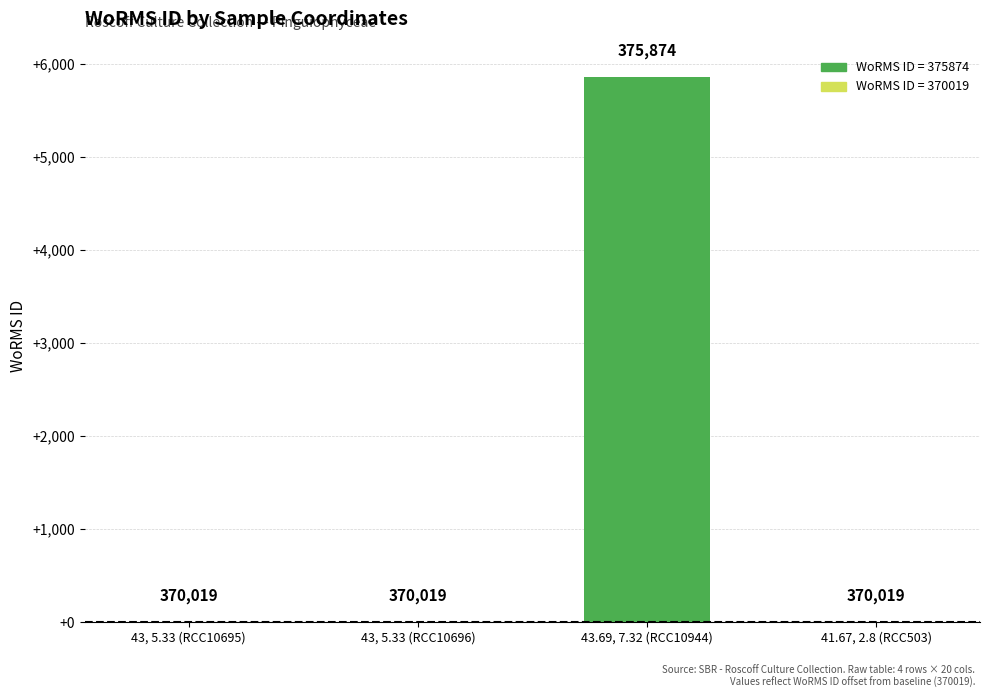

Are the bars horizontal?

No